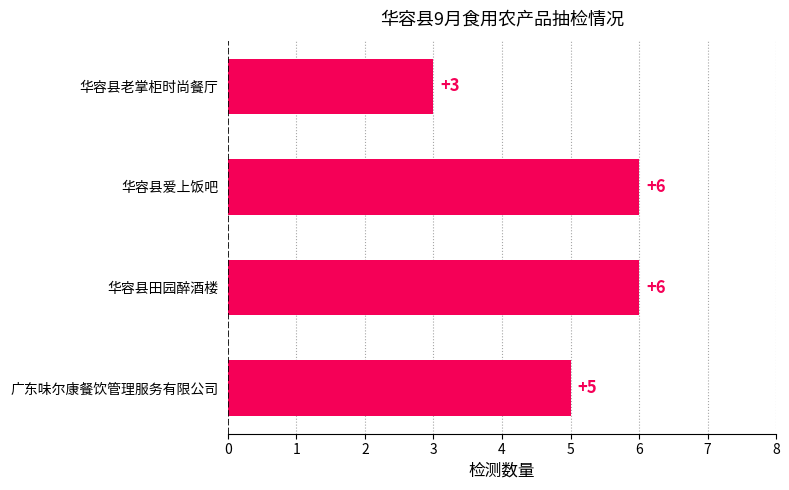

How many distinct data groups are displayed?

1